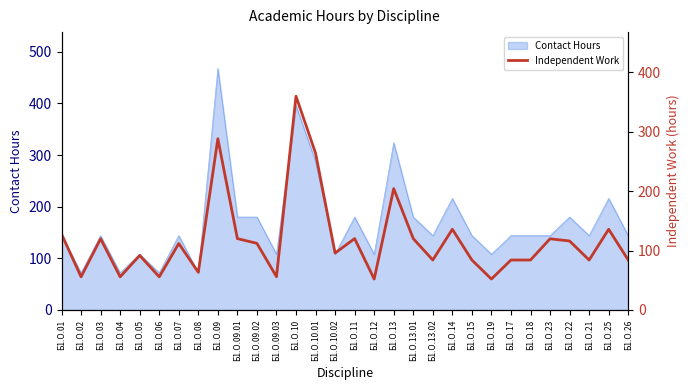

The value of Contact Hours at Б1.О.15 is 144. True or false?

True